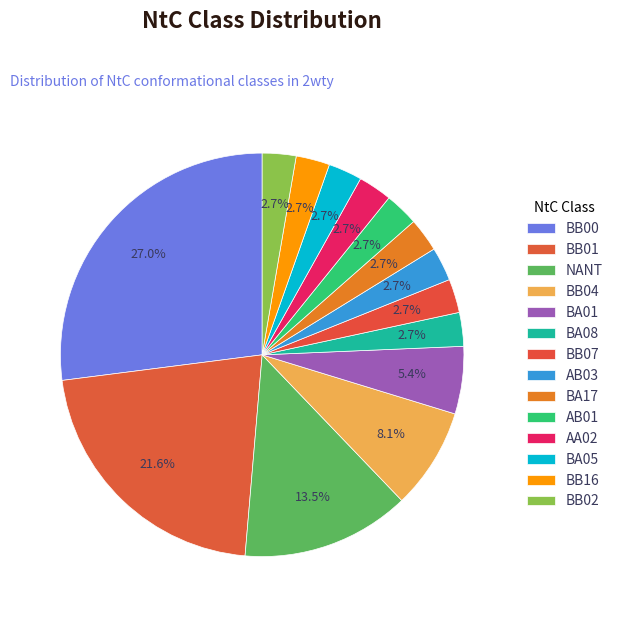

Is the sum of BB04 and AB03 greater than half?

No